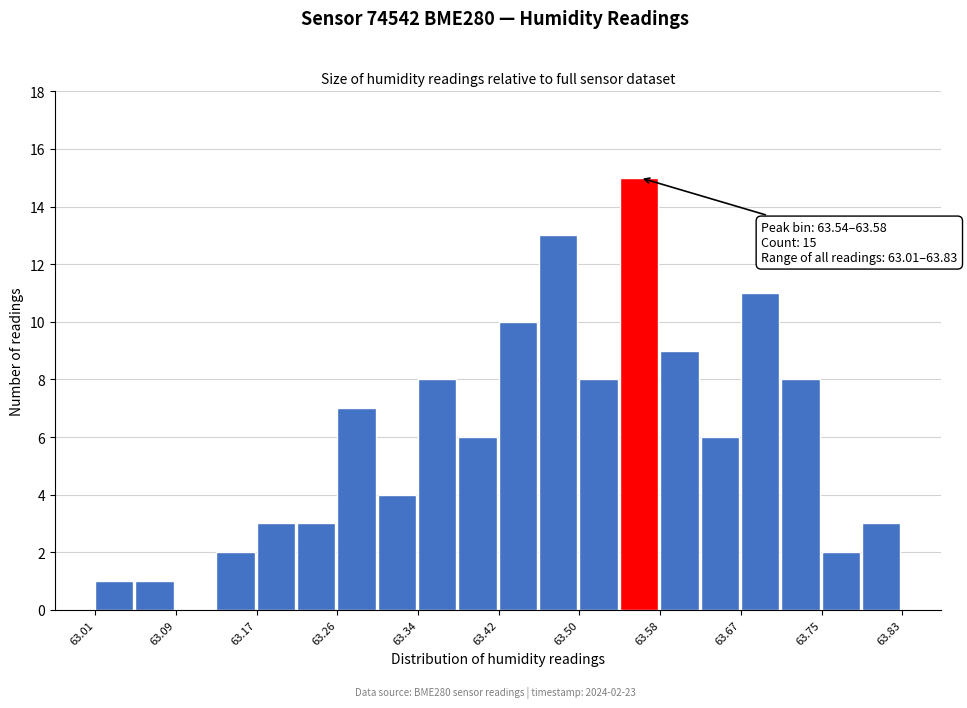

Over which range of the x-axis is the bar tallest?

63.543 to 63.584